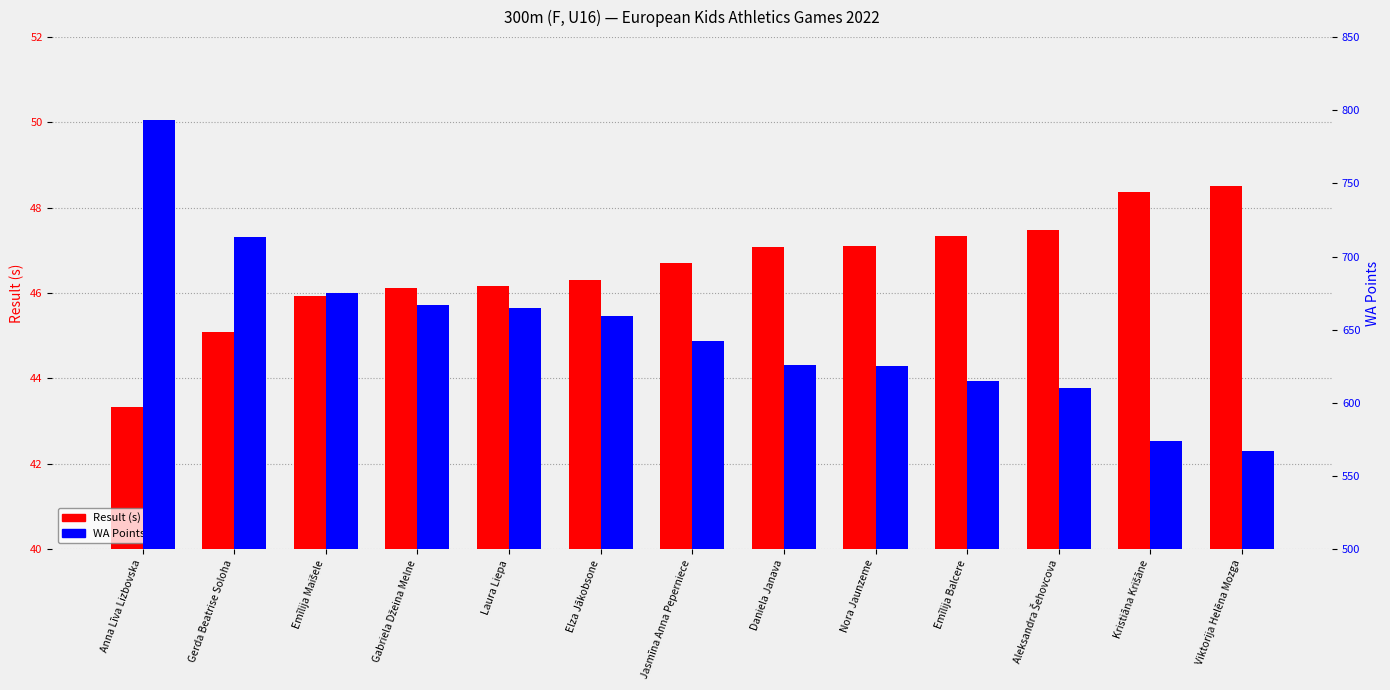

What is the value of the Result (s) bar at the 10th from the left?

47.3